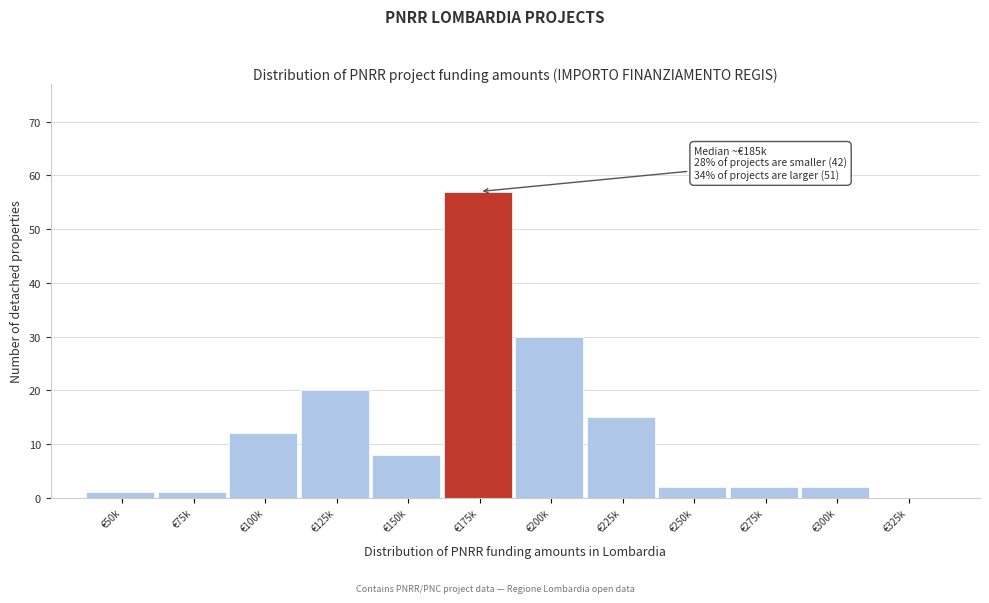

Reading right to left, extract all data points from this chart.

€325k=0	€300k=2	€275k=2	€250k=2	€225k=15	€200k=30	€175k=57	€150k=8	€125k=20	€100k=12	€75k=1	€50k=1